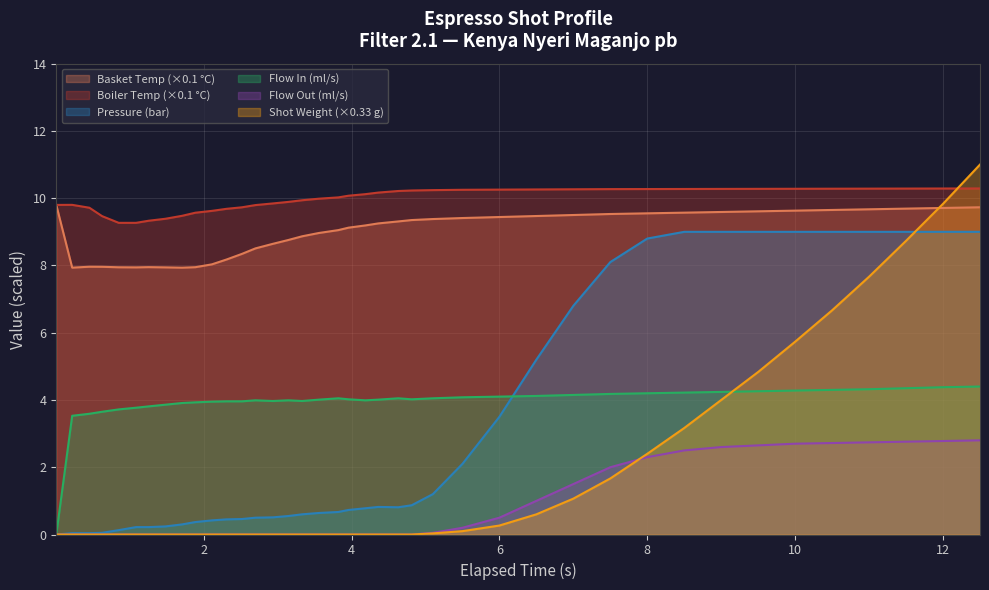

Reading left to right, transcribe all the data shown in this chart.

water_temperature_basket: 9.8	7.9	8.0	8.0	7.9	7.9	8.0	7.9	7.9	7.9	8.0	8.2	8.3	8.5	8.6	8.8	8.9	9.0	9.1	9.1	9.2	9.2	9.3	9.3	9.4	9.4	9.4	9.5	9.5	9.5	9.6	9.6	9.6	9.6	9.6	9.7	9.7	9.7	9.7	9.7
water_temperature_in: 9.8	9.8	9.7	9.5	9.3	9.3	9.3	9.4	9.5	9.6	9.6	9.7	9.7	9.8	9.8	9.9	9.9	10.0	10.0	10.1	10.1	10.2	10.2	10.2	10.2	10.2	10.3	10.3	10.3	10.3	10.3	10.3	10.3	10.3	10.3	10.3	10.3	10.3	10.3	10.3
pressure: 0.0	0.0	0.0	0.1	0.1	0.2	0.2	0.2	0.3	0.4	0.4	0.5	0.5	0.5	0.5	0.6	0.6	0.6	0.7	0.7	0.8	0.8	0.8	0.9	1.2	2.1	3.5	5.2	6.8	8.1	8.8	9.0	9.0	9.0	9.0	9.0	9.0	9.0	9.0	9.0
flow_in: 0.0	3.5	3.6	3.6	3.7	3.8	3.8	3.9	3.9	3.9	4.0	4.0	4.0	4.0	4.0	4.0	4.0	4.0	4.0	4.0	4.0	4.0	4.0	4.0	4.0	4.1	4.1	4.1	4.2	4.2	4.2	4.2	4.2	4.3	4.3	4.3	4.3	4.3	4.4	4.4
flow_out: 0.0	0.0	0.0	0.0	0.0	0.0	0.0	0.0	0.0	0.0	0.0	0.0	0.0	0.0	0.0	0.0	0.0	0.0	0.0	0.0	0.0	0.0	0.0	0.0	0.1	0.2	0.5	1.0	1.5	2.0	2.3	2.5	2.6	2.6	2.7	2.7	2.7	2.8	2.8	2.8
current_total_shot_weight: 0.0	0.0	0.0	0.0	0.0	0.0	0.0	0.0	0.0	0.0	0.0	0.0	0.0	0.0	0.0	0.0	0.0	0.0	0.0	0.0	0.0	0.0	0.0	0.0	0.0	0.1	0.3	0.6	1.1	1.7	2.4	3.2	4.0	4.8	5.7	6.7	7.7	8.7	9.8	11.0